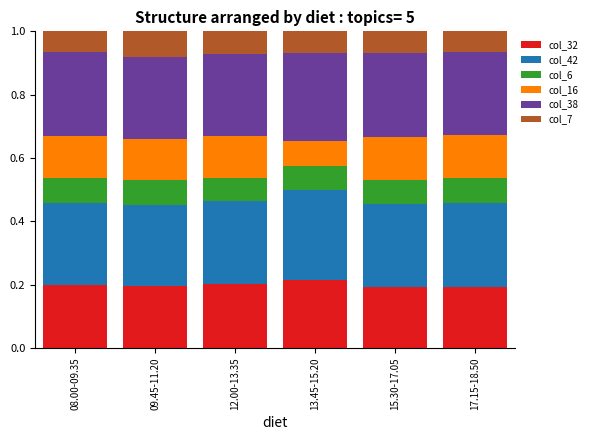

What is the sum of all col_32 values?

1.2